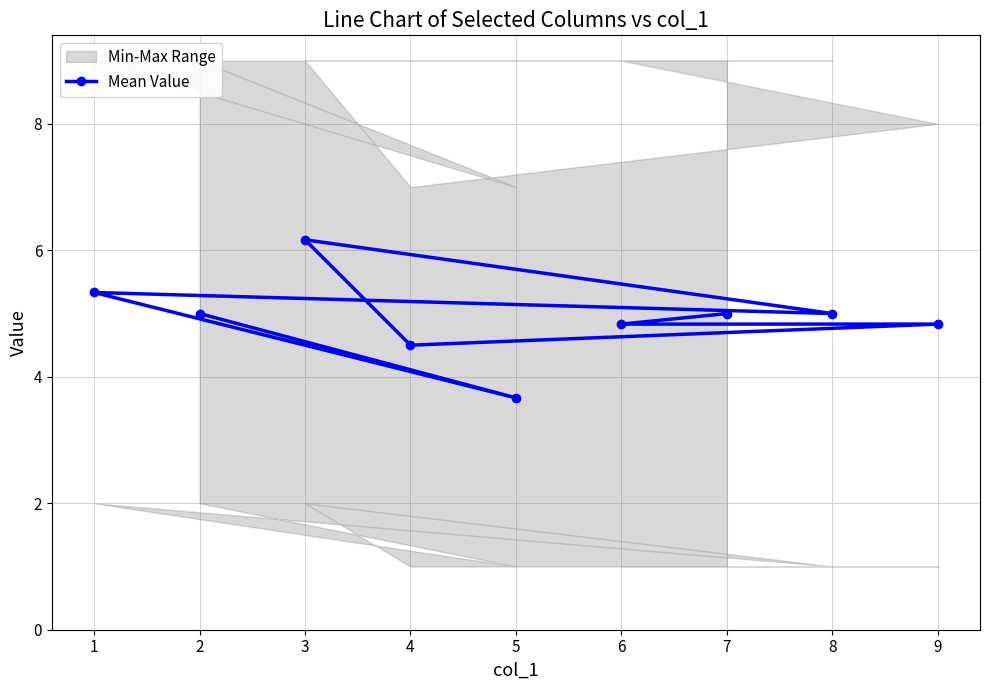

What is the value of the 5th point from the left?

6.2